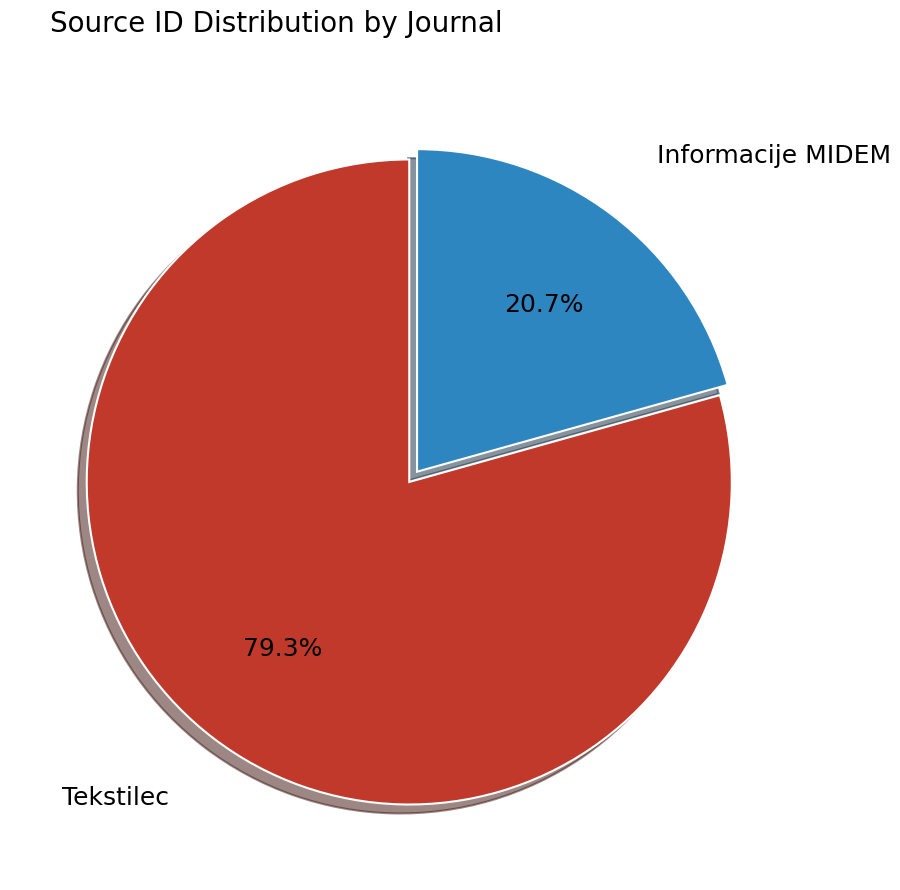

Is there a majority slice in this chart?

Yes